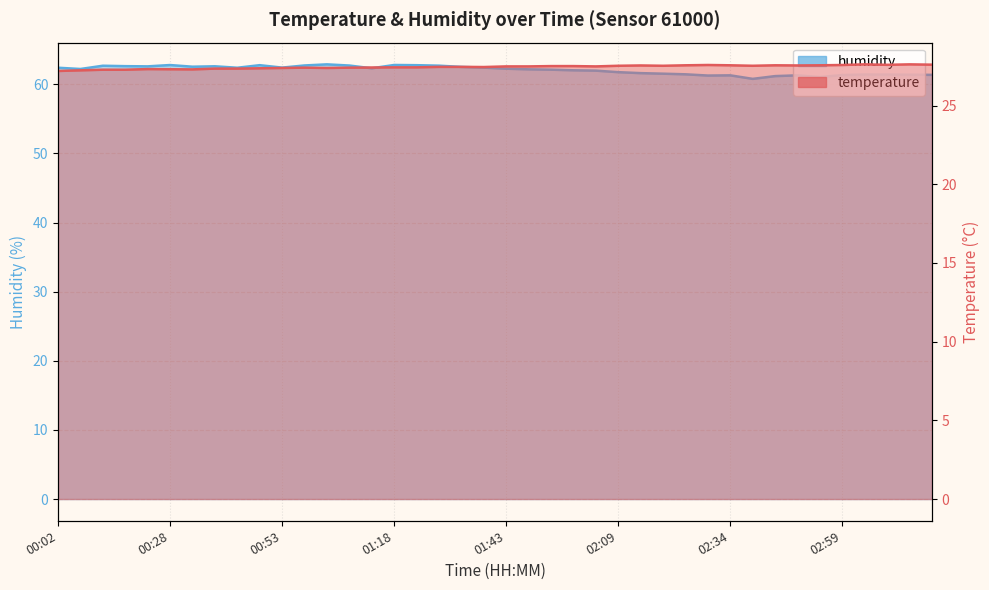

Which series has the largest range (max minus min)?

humidity